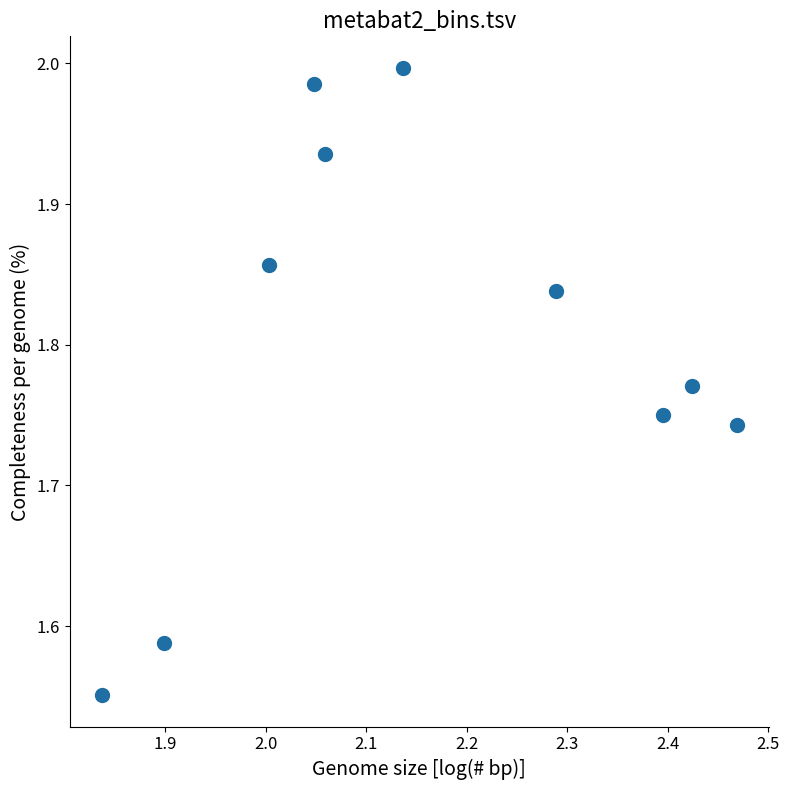

What is the average X value?

2.2